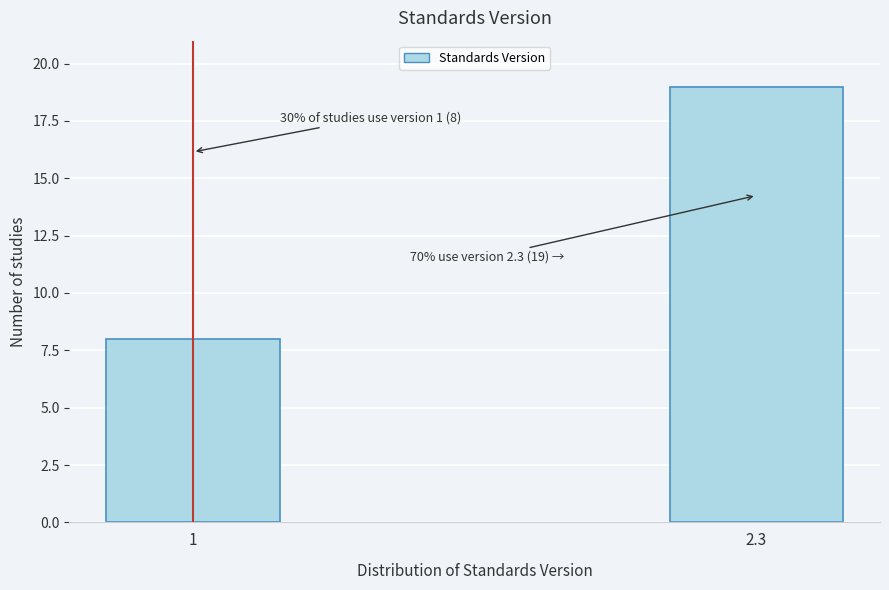

Reading left to right, transcribe all the data shown in this chart.

8	19